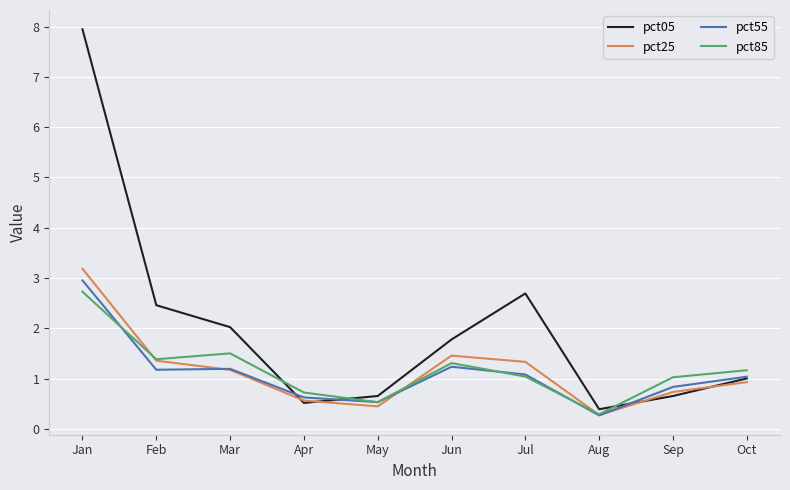

What is the approximate value of pct05 at Jun?

1.8